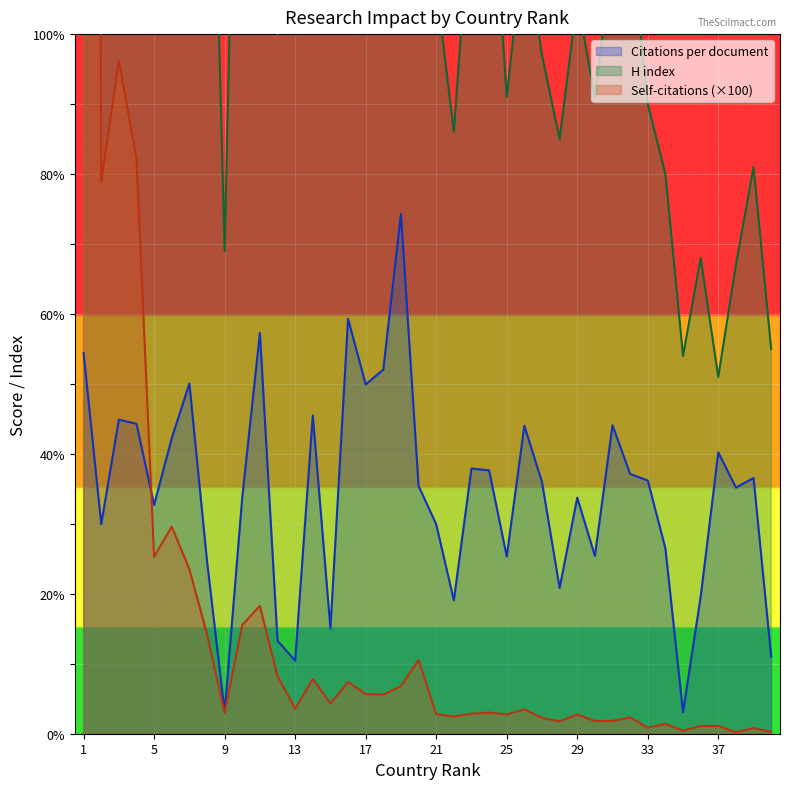

Reading left to right, transcribe all the data shown in this chart.

Citations per document: 54.4	29.9	44.9	44.3	32.7	42.2	50.1	24.7	3.1	33.8	57.3	13.3	10.4	45.5	15.0	59.3	49.9	52.0	74.3	35.4	29.9	19.1	37.9	37.6	25.3	44.0	36.0	20.8	33.7	25.4	44.1	37.1	36.2	26.5	3.1	19.6	40.2	35.2	36.6	11.0
H index: 430.0	215.0	276.0	258.0	206.0	205.0	225.0	166.0	69.0	181.0	215.0	100.0	144.0	164.0	103.0	194.0	150.0	158.0	136.0	119.0	107.0	86.0	121.0	129.0	91.0	114.0	97.0	85.0	105.0	91.0	111.0	115.0	90.0	80.0	54.0	68.0	51.0	67.0	81.0	55.0
Self-citations (hundreds): 838.8	78.9	96.2	82.3	25.3	29.6	23.5	14.2	3.0	15.5	18.3	8.2	3.6	7.8	4.3	7.4	5.7	5.6	6.8	10.5	2.8	2.5	2.9	3.0	2.8	3.5	2.3	1.8	2.7	1.8	1.8	2.3	0.8	1.4	0.4	1.1	1.1	0.2	0.8	0.3